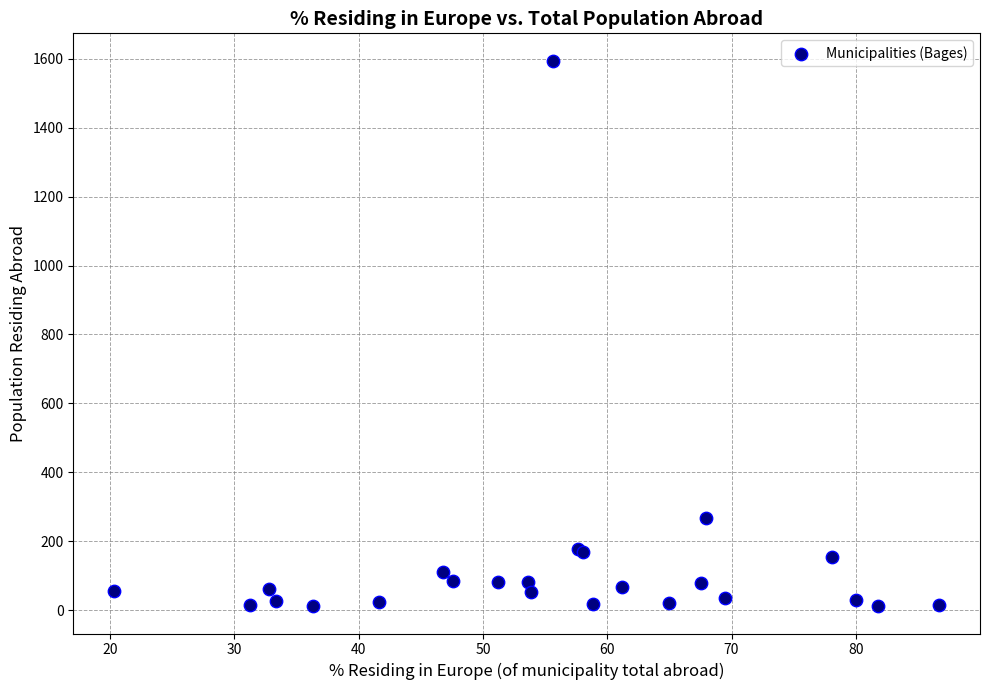

What Y value in the scatter plot is closest to 803?

268